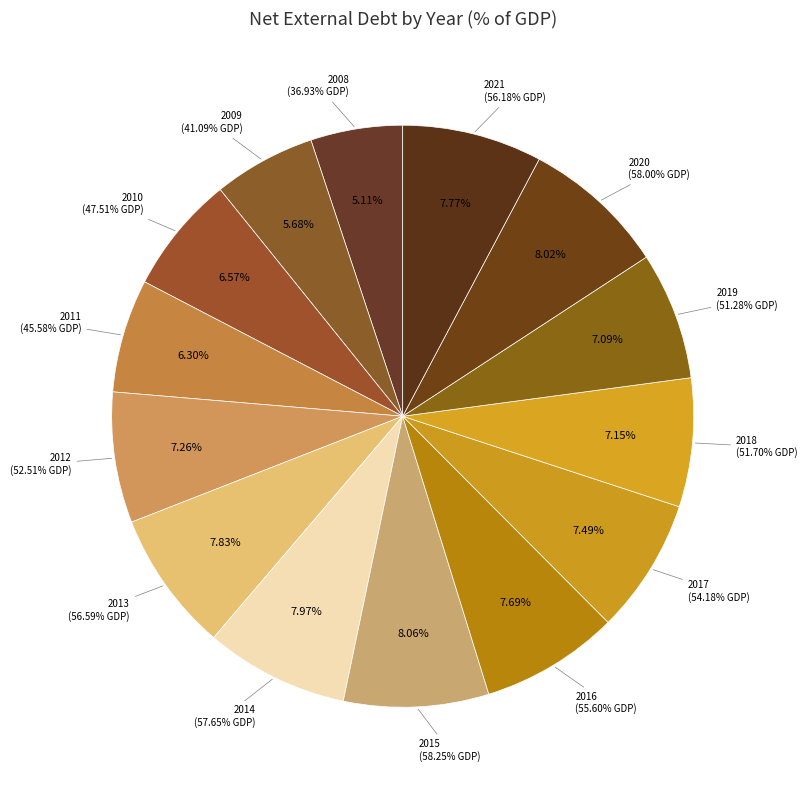

How many segments does this pie chart have?

14